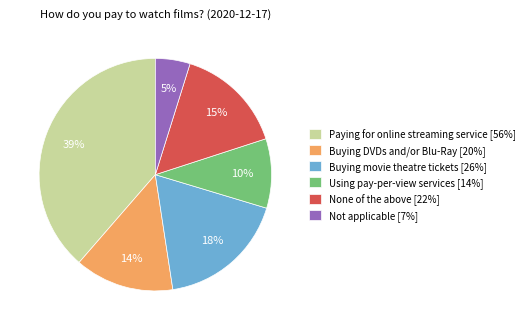

Combined, do Buying movie theatre tickets and Not applicable account for over 50%?

No